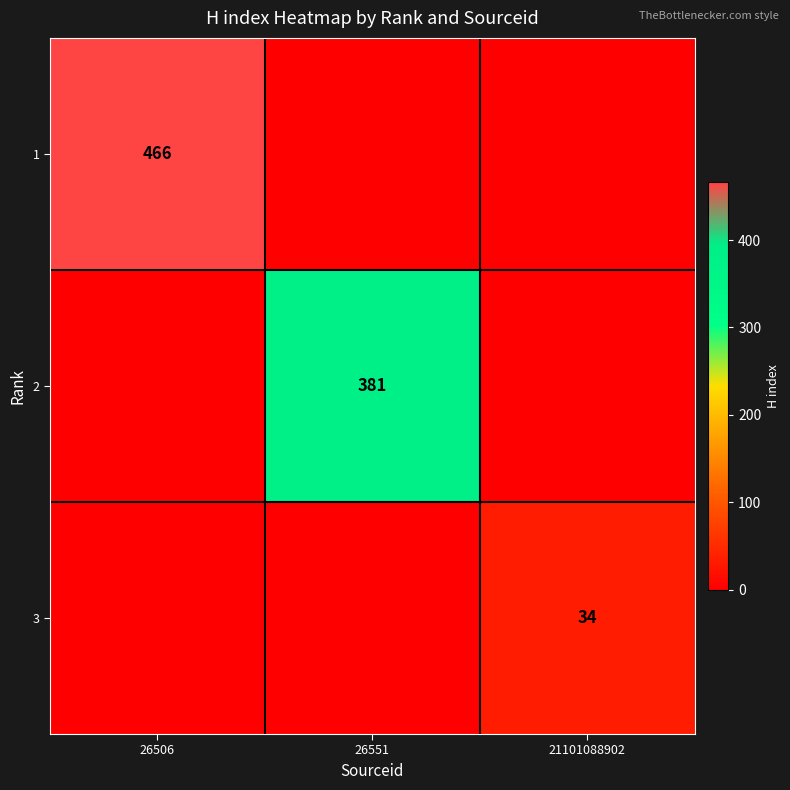

The value of 3 at 21101088902 is 59. True or false?

False